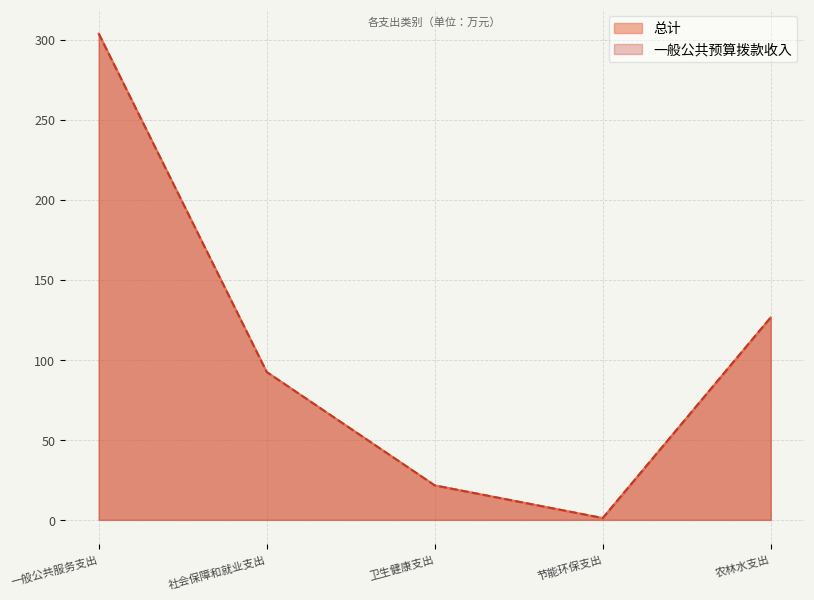

True or false: 总计 and 一般公共预算拨款收入 cross at least once.

False